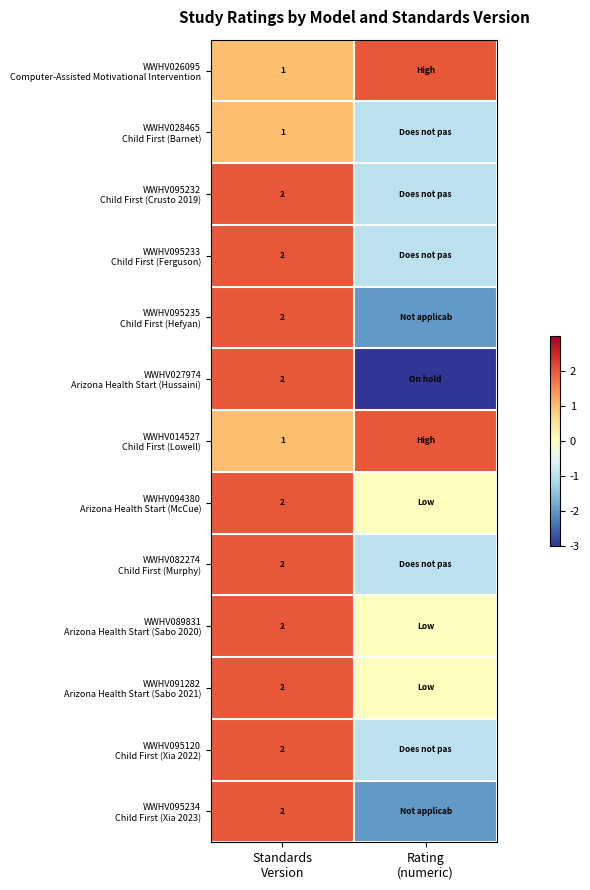

How many positive values does the WWHV095234 Child First (Xia 2023) series have?

1